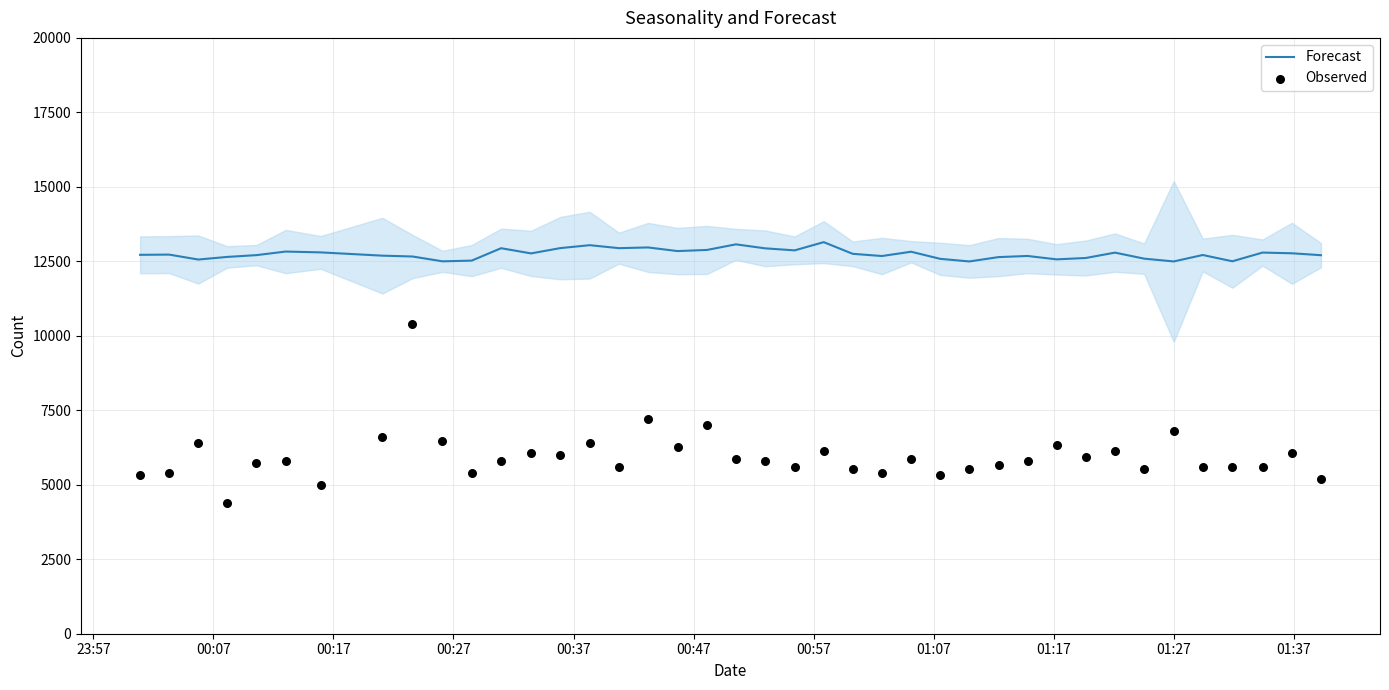

Which series reaches the minimum Y coordinate?

Observed